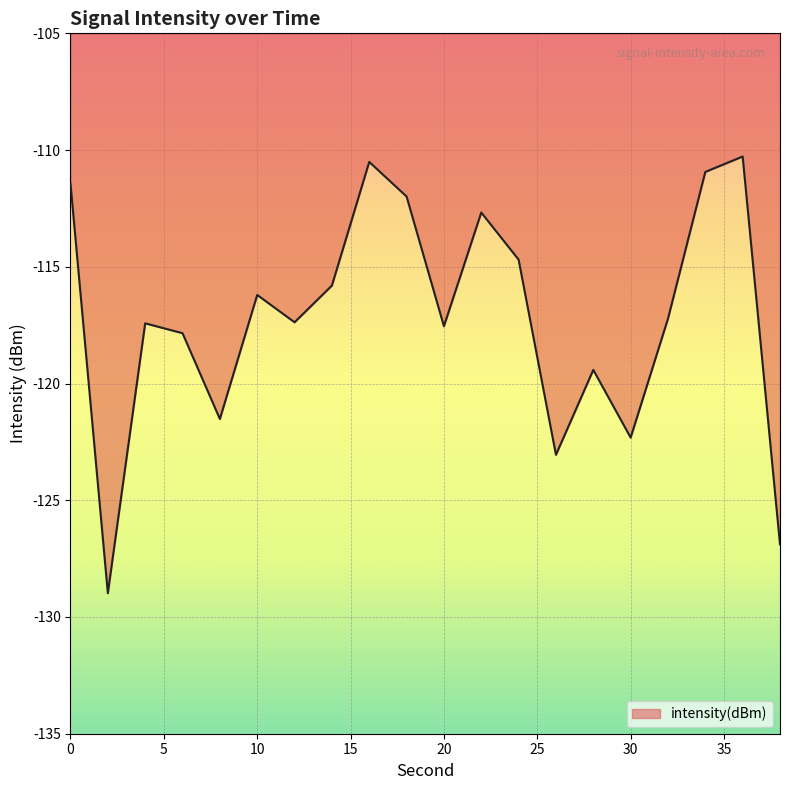

What is the difference between the maximum and minimum values?

18.7